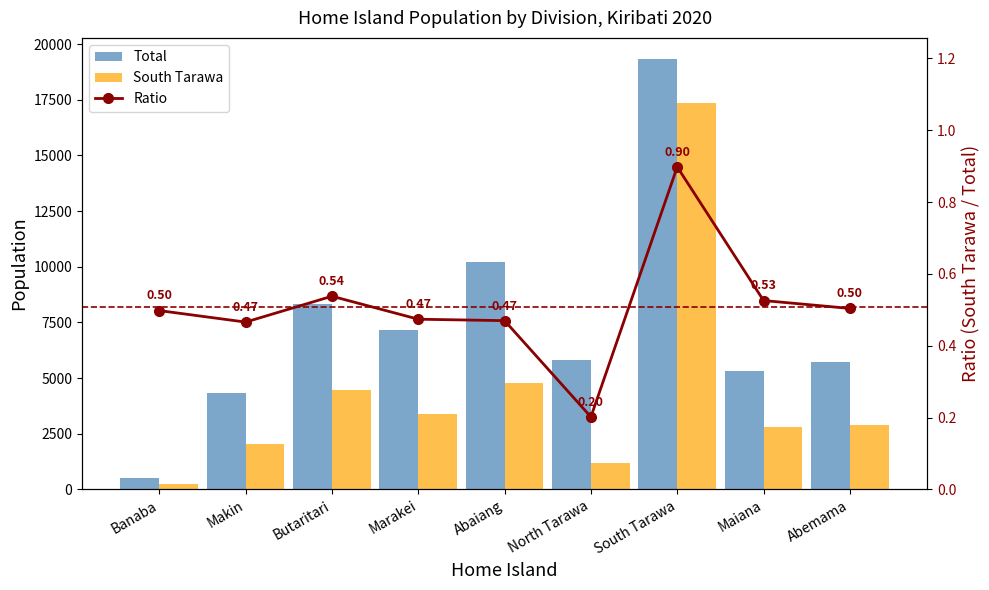

At how many categories does at least one series exceed 1576?

8